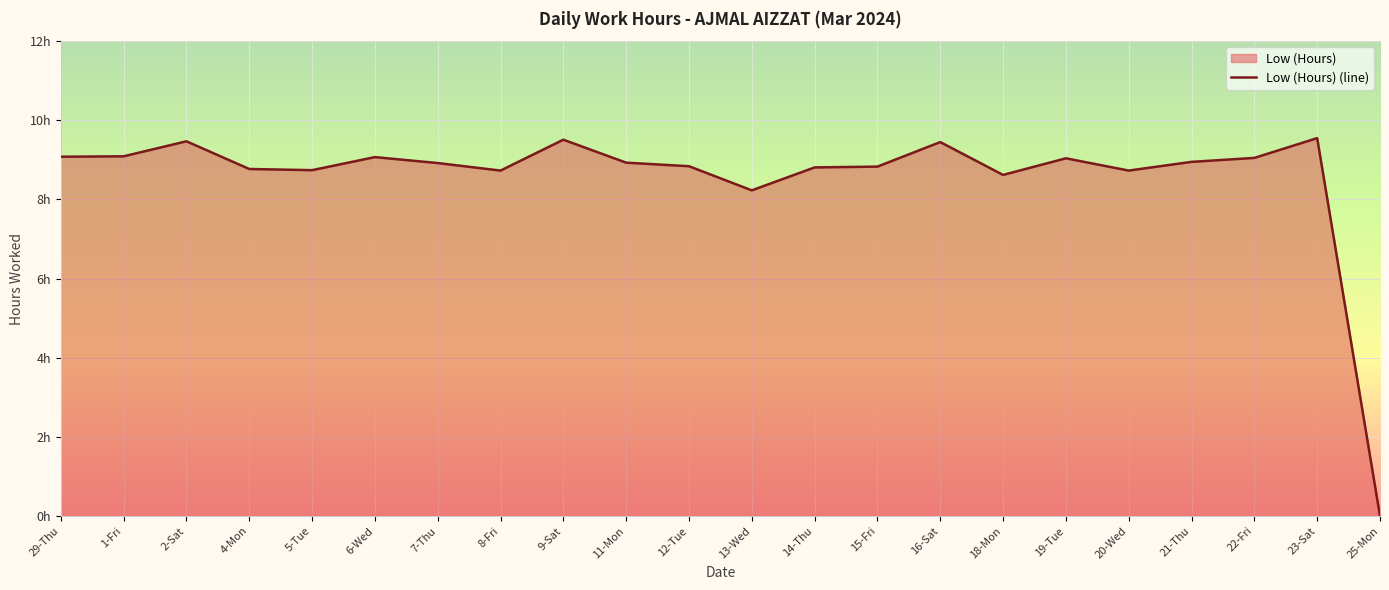

What is the difference between the values at 15-Fri and 29-Thu?

0.2